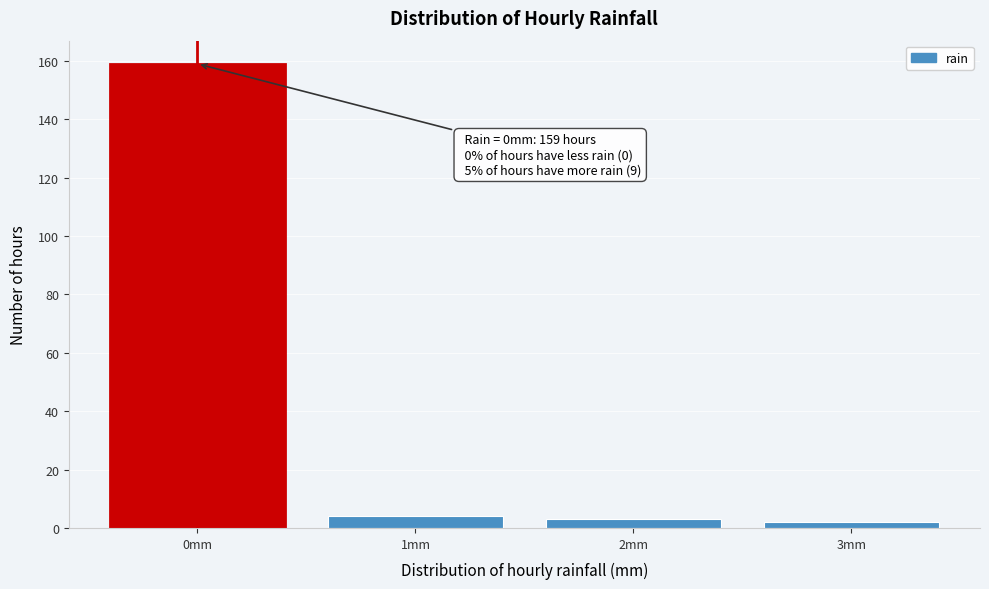

Over which range of the x-axis is the bar tallest?

-0.5 to 0.5